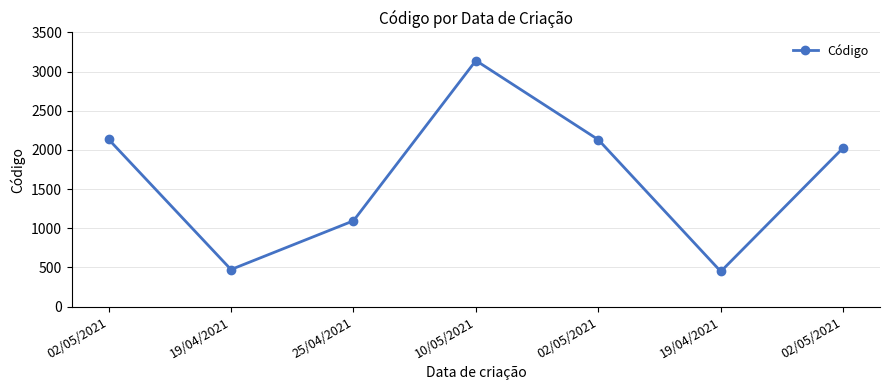

True or false: there are more than 2 points higher than both neighbors.

False